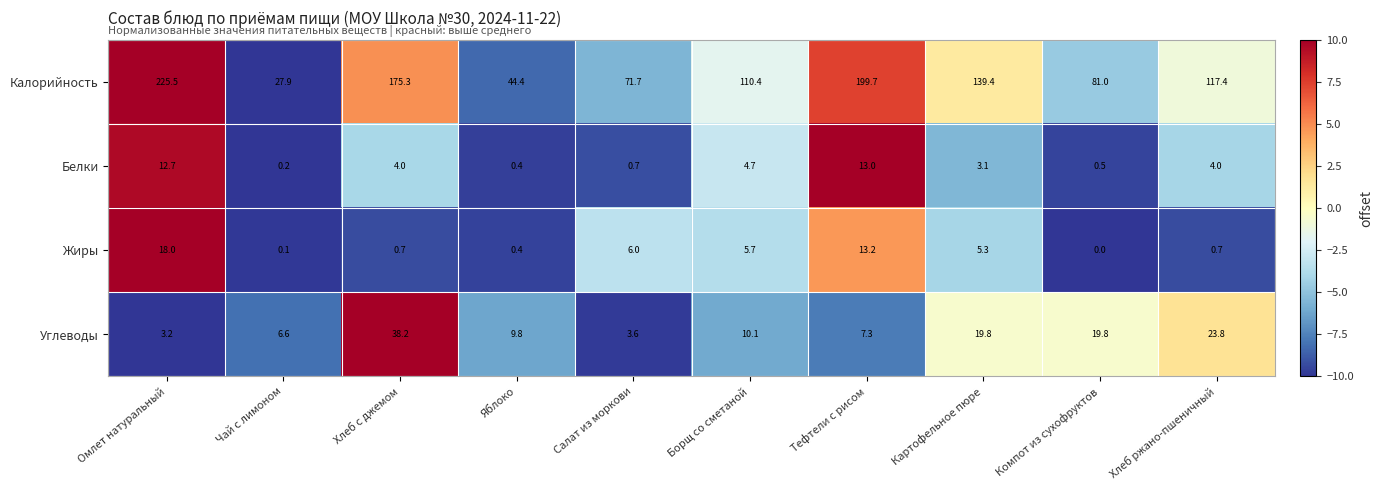

What is the spread (max minus min) of values at Тефтели с рисом?

192.4